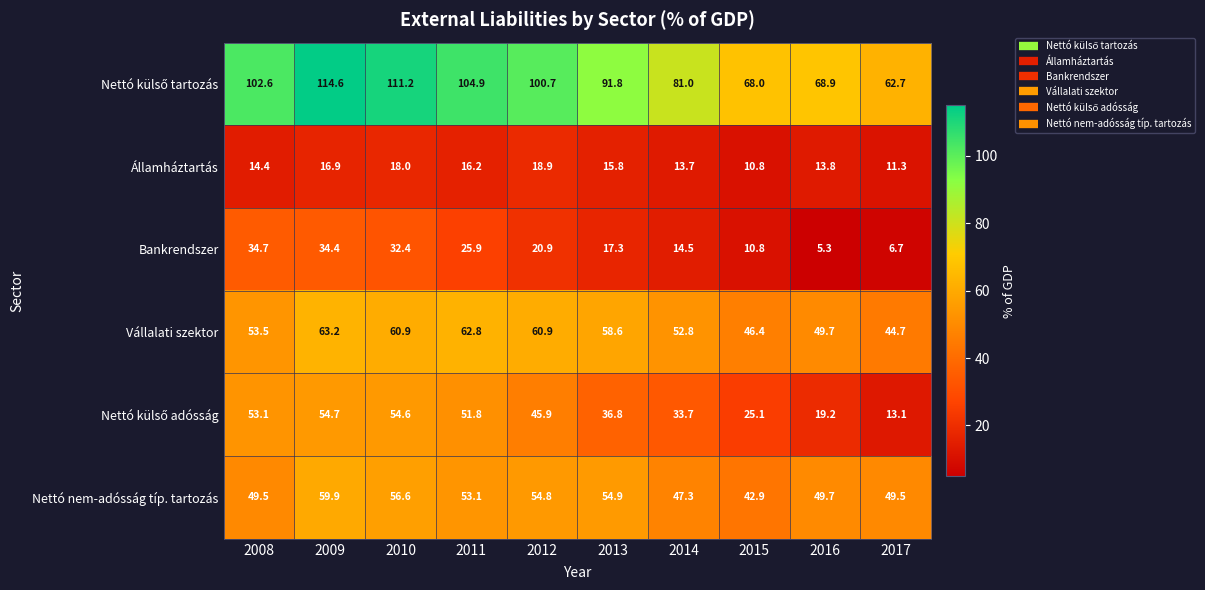

What is the difference between the highest and lowest values at 2009?

97.7